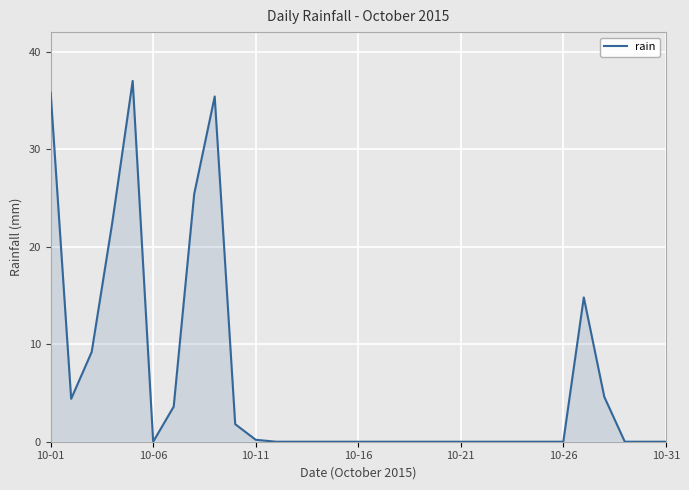

What is the maximum value shown in the chart?

37.0